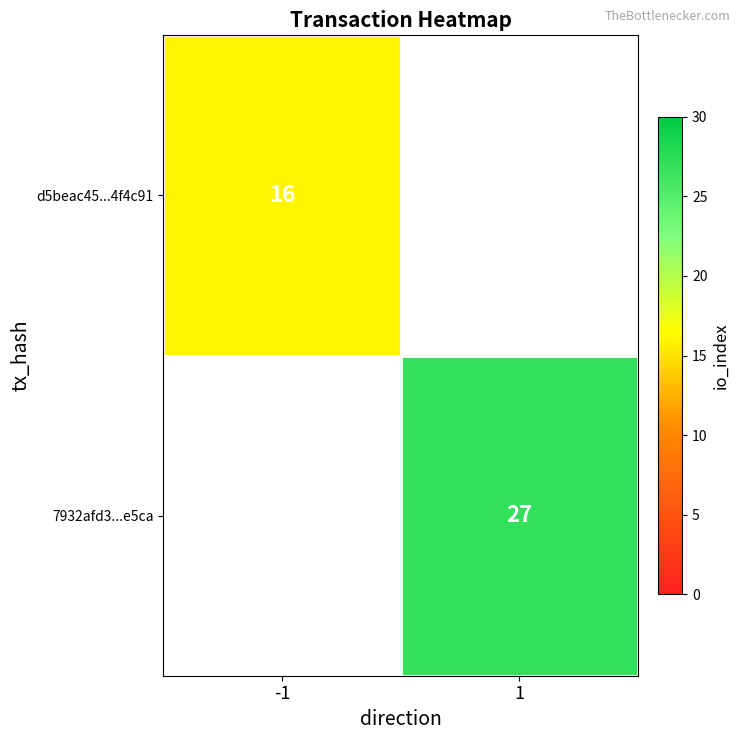

What is the maximum value shown in the chart?

27.0